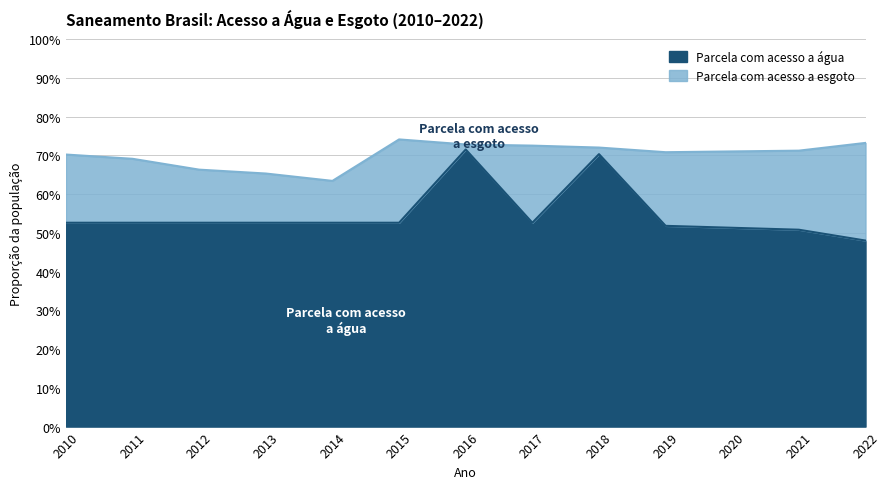

True or false: Parcela com acesso a esgoto and Parcela com acesso a água intersect in this chart.

False